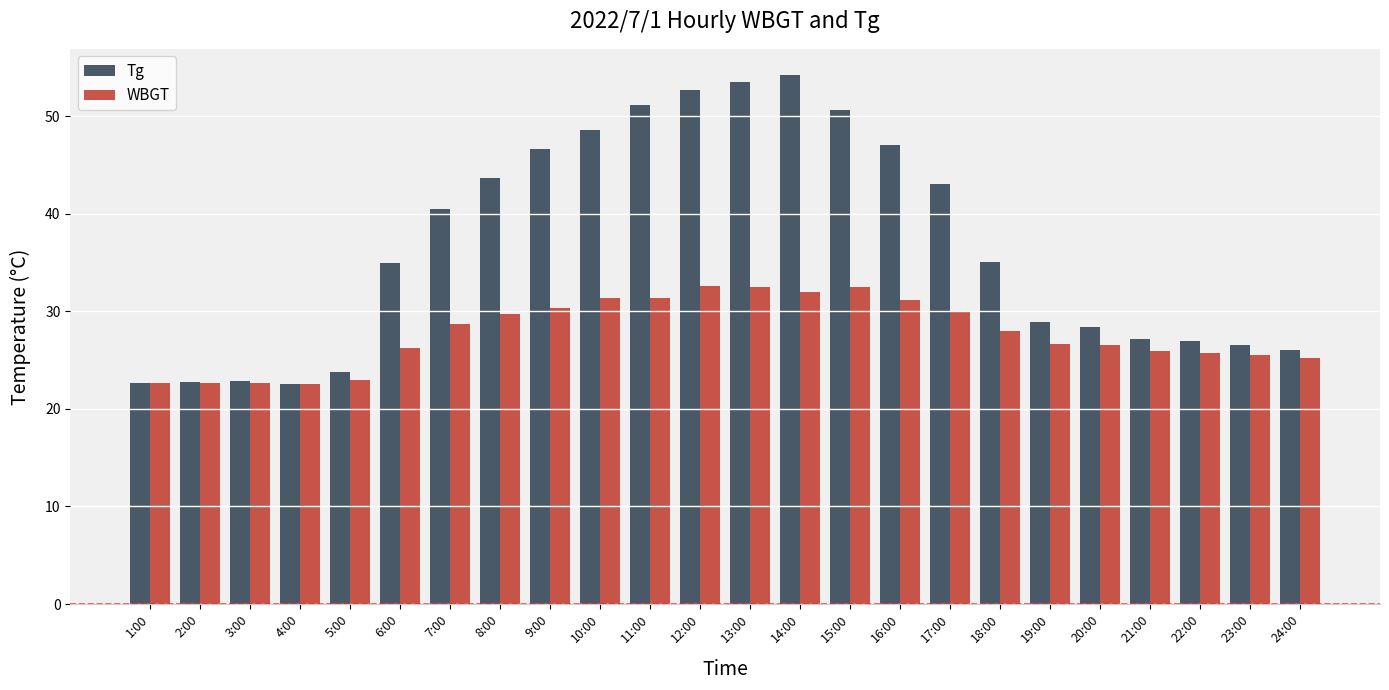

Which category has the highest value in the Tg series?

14:00